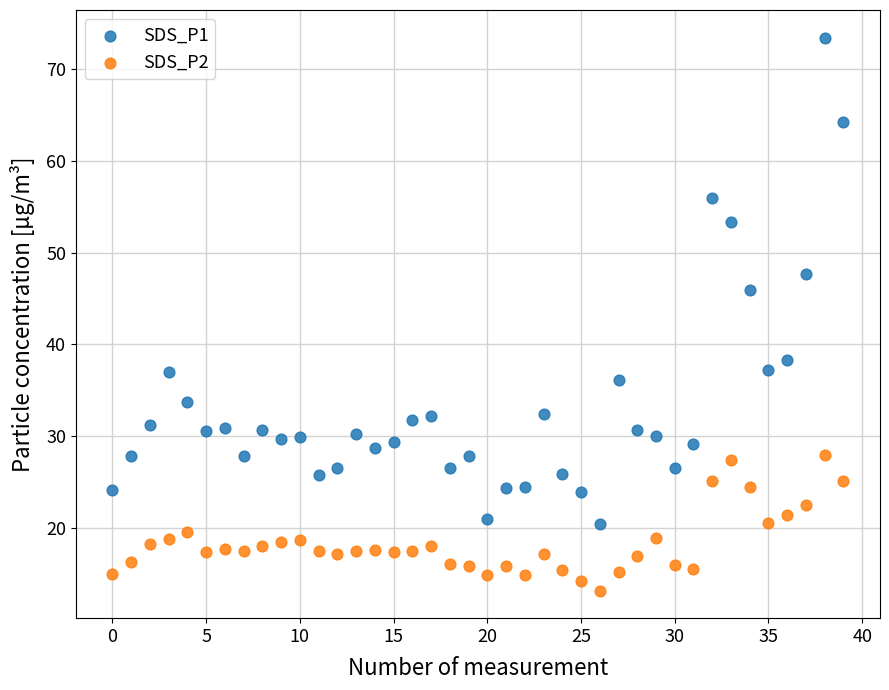

Across all data points, what is the range of Y values (max minus min)?

60.3